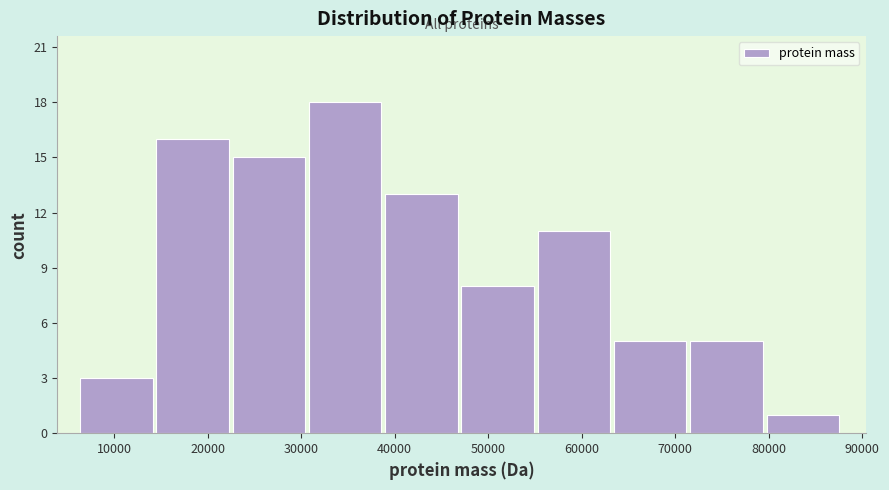

Reading left to right, list every bar in this chart as the range it spans on the x-axis followed by its height. Neither the bar edges nor the heights are printed on the chart, so give them approximately, as read against the axes.

6000 to 15000: 3
15000 to 23000: 16
23000 to 31000: 15
31000 to 39000: 18
39000 to 47000: 13
47000 to 55000: 8
55000 to 63000: 11
63000 to 72000: 5
72000 to 80000: 5
80000 to 88000: 1